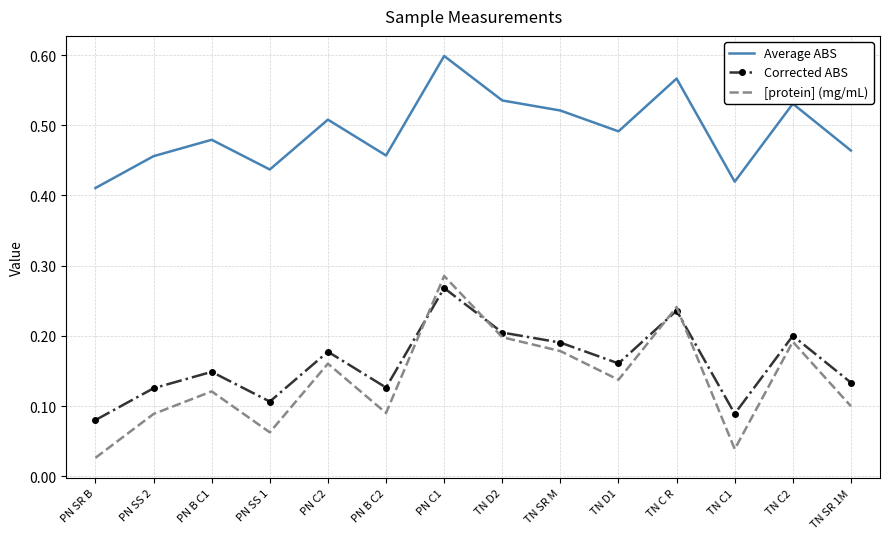

At how many categories does at least one series exceed 0?

14